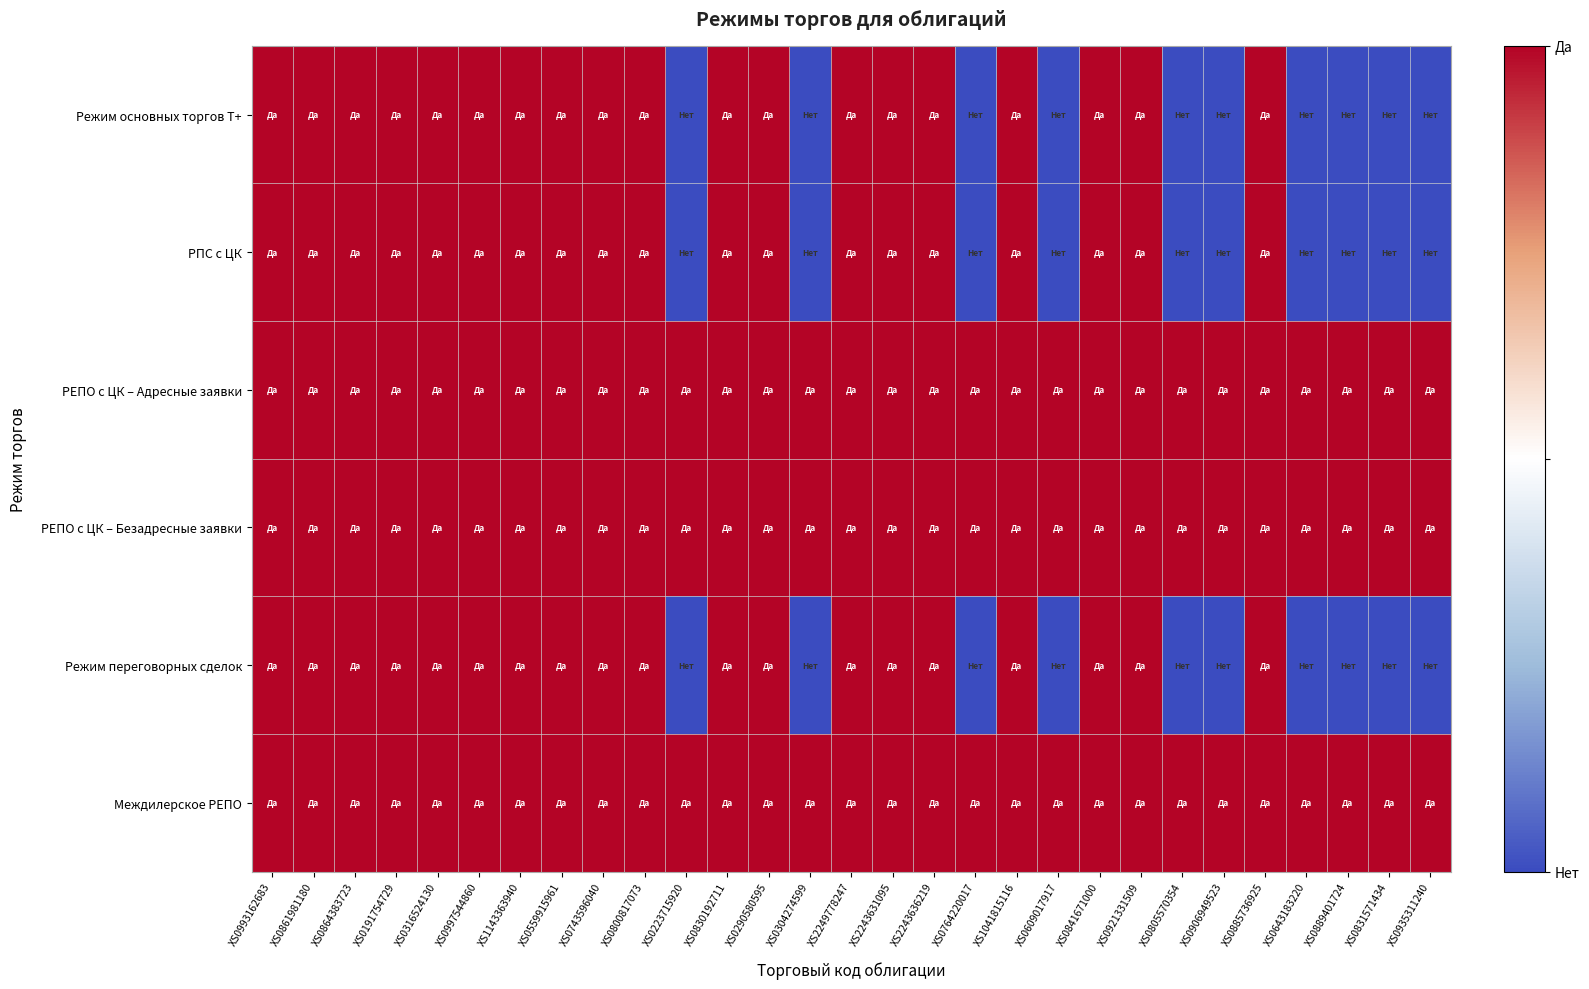

At which category is the sum across all series the highest?

XS0993162683